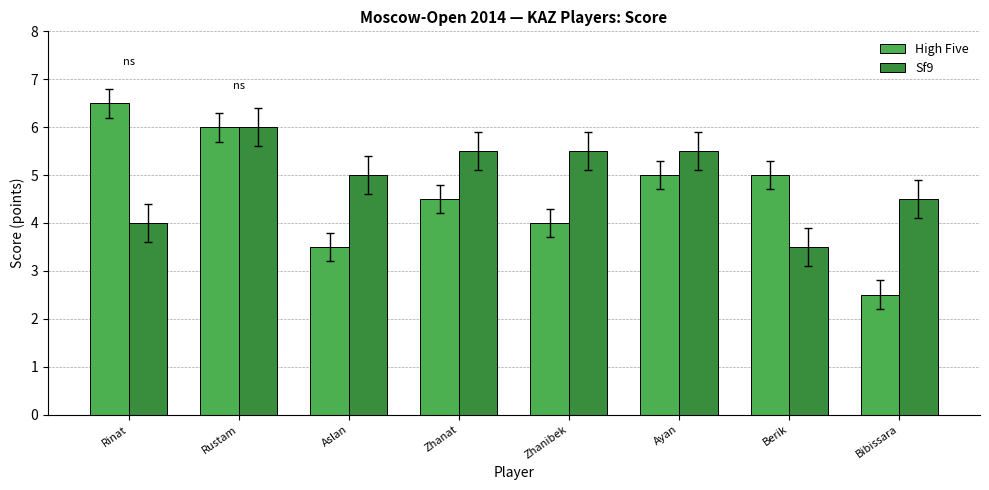

How many series are shown in this chart?

2